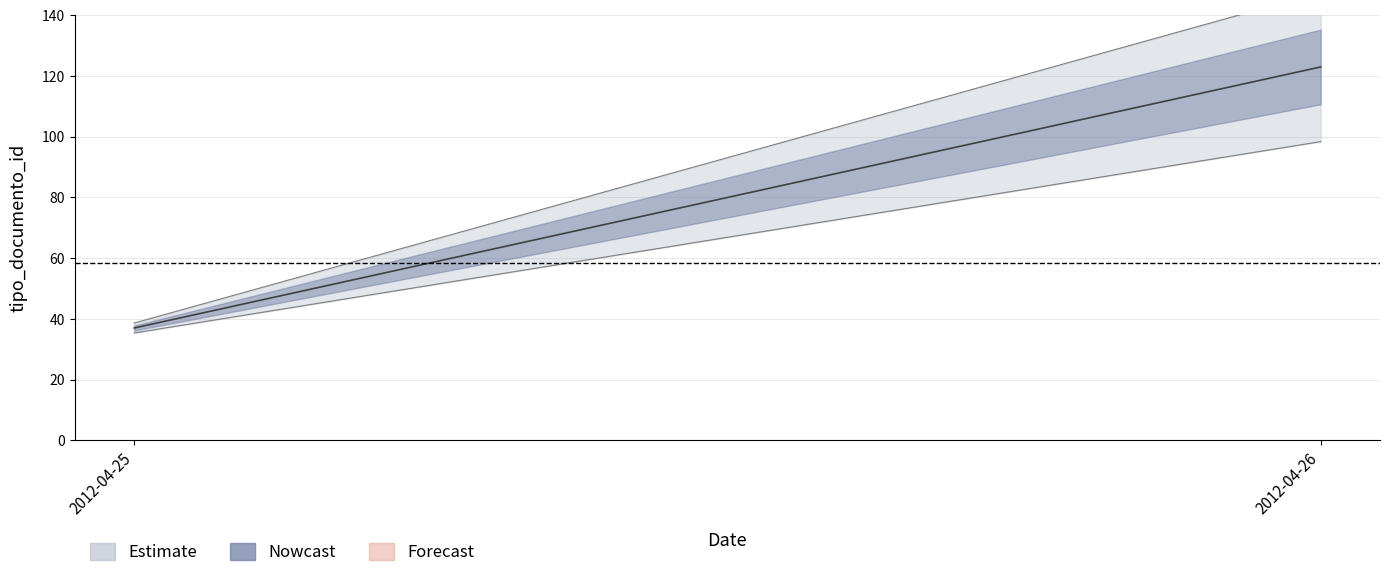

What is the sum of the values at 2012-04-25 and 2012-04-25?

74